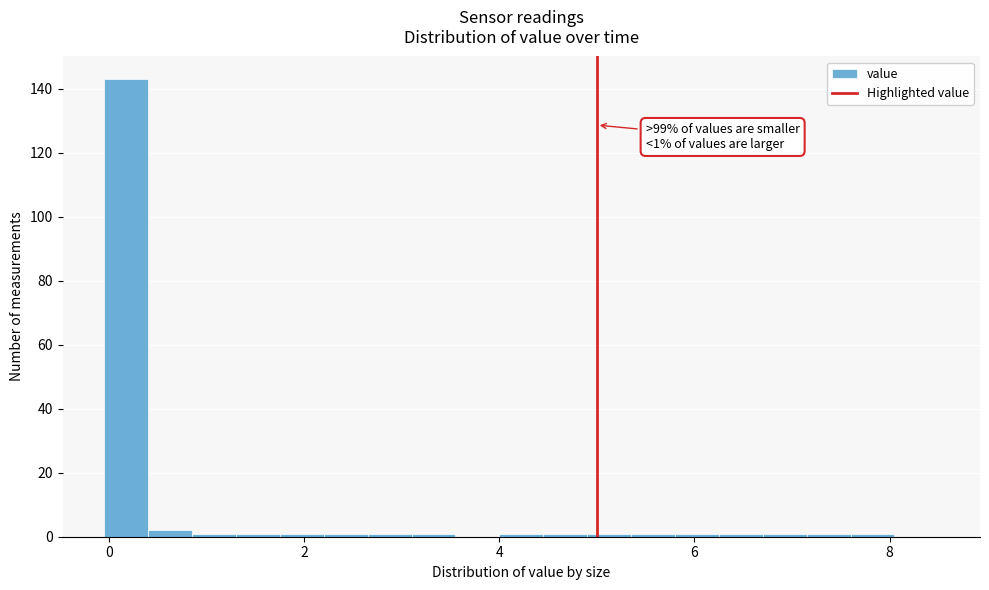

Around what value on the x-axis is the tallest bar? Give the approximate position of its centre, as read against the axis.

0.2